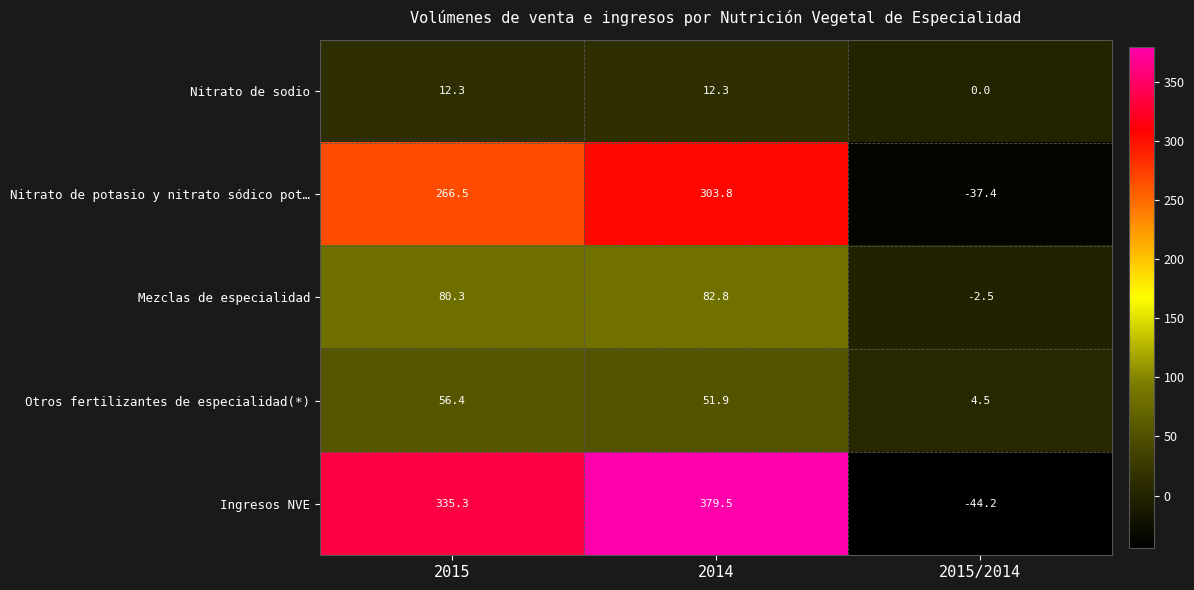

Rank the series at 2014 from highest to lowest value.

Ingresos NVE, Nitrato de potasio y nitrato sódico pot…, Mezclas de especialidad, Otros fertilizantes de especialidad(*), Nitrato de sodio